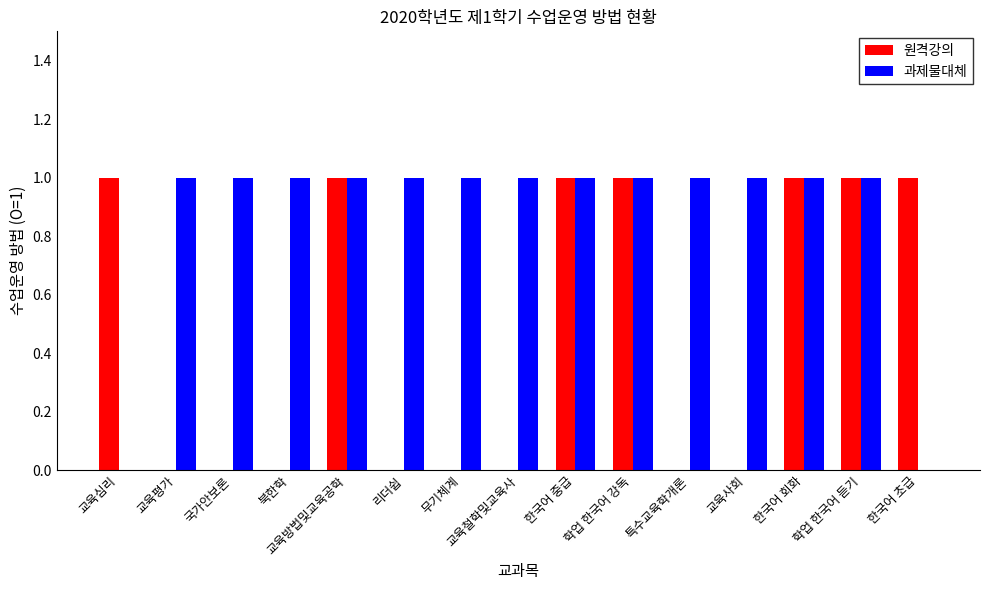

Which series has the largest total across all categories?

과제물대체